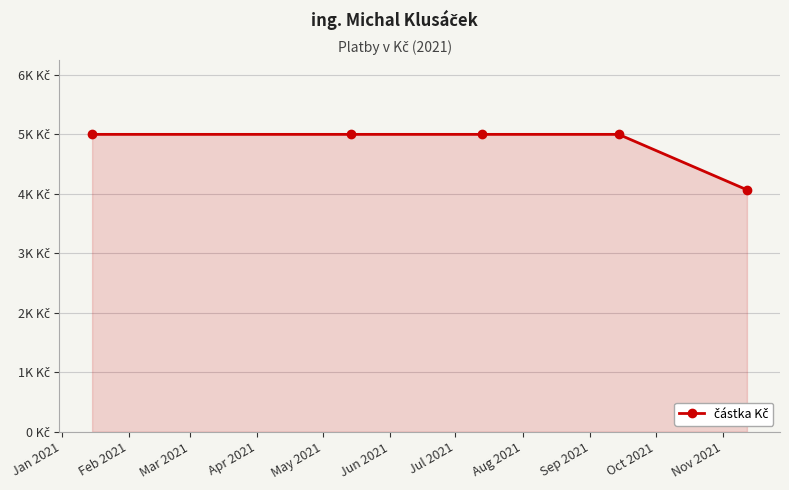

What is the value of the 5th point from the left?

4068